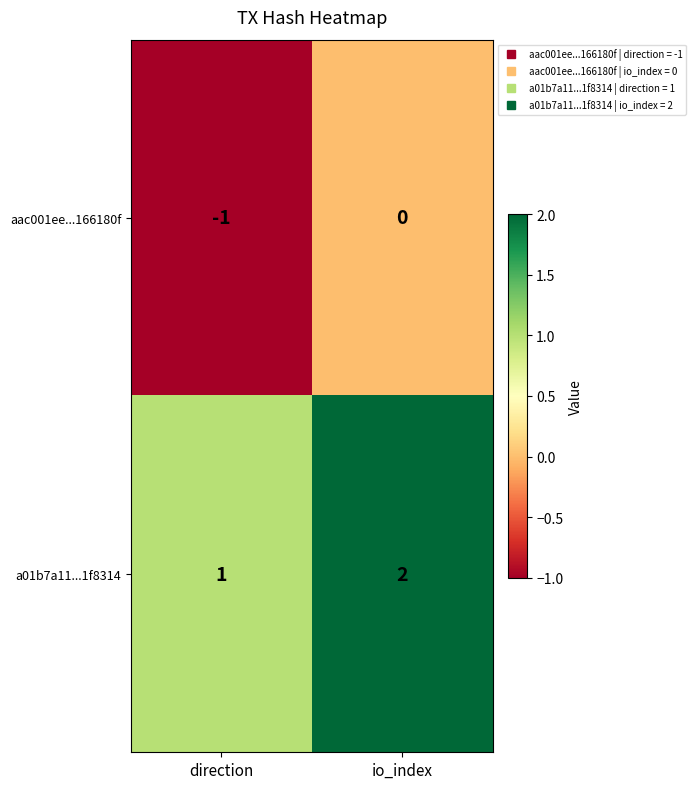

Which series has the largest total across all categories?

a01b7a11...1f8314